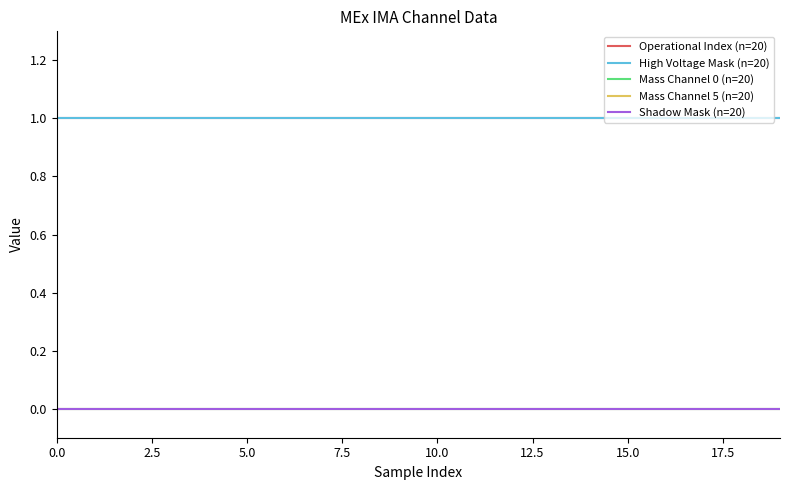

Does the chart display data point markers on the line(s)?

No